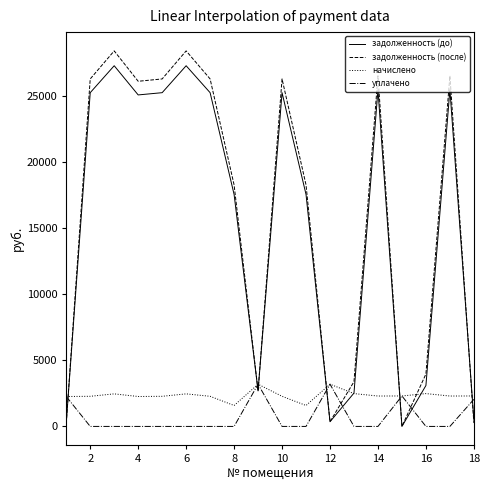

Which series has the widest spread of values?

задолженность (после)